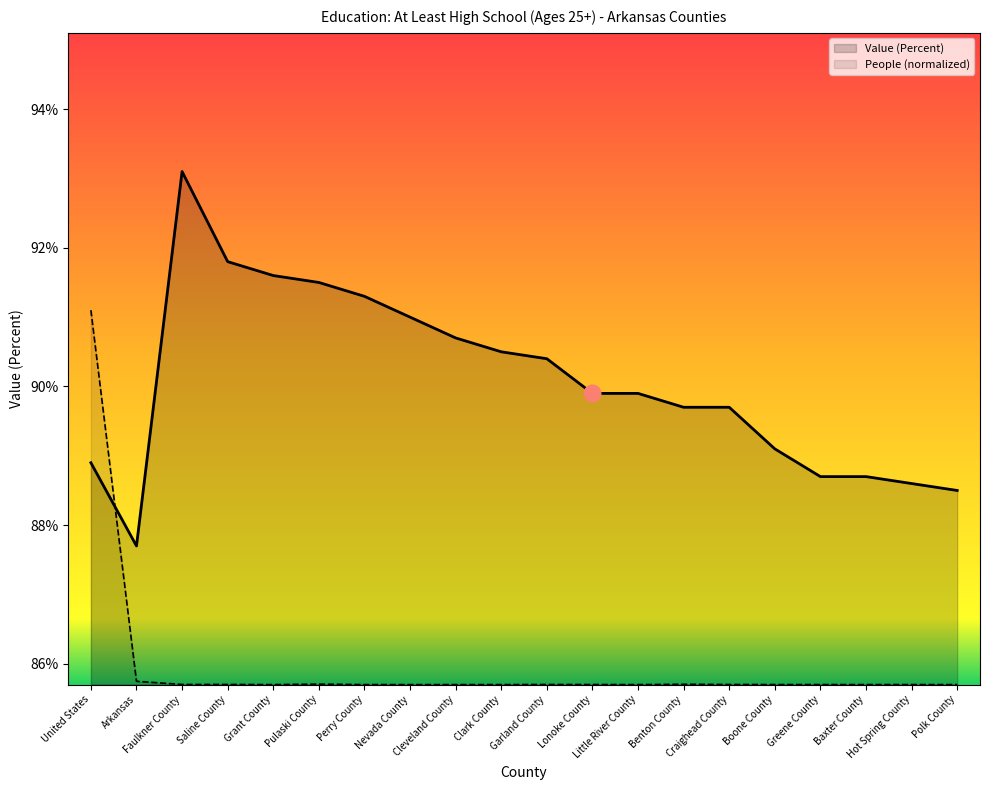

What is the difference between the maximum and minimum values in the People (Education: At Least High School) series?

5.4